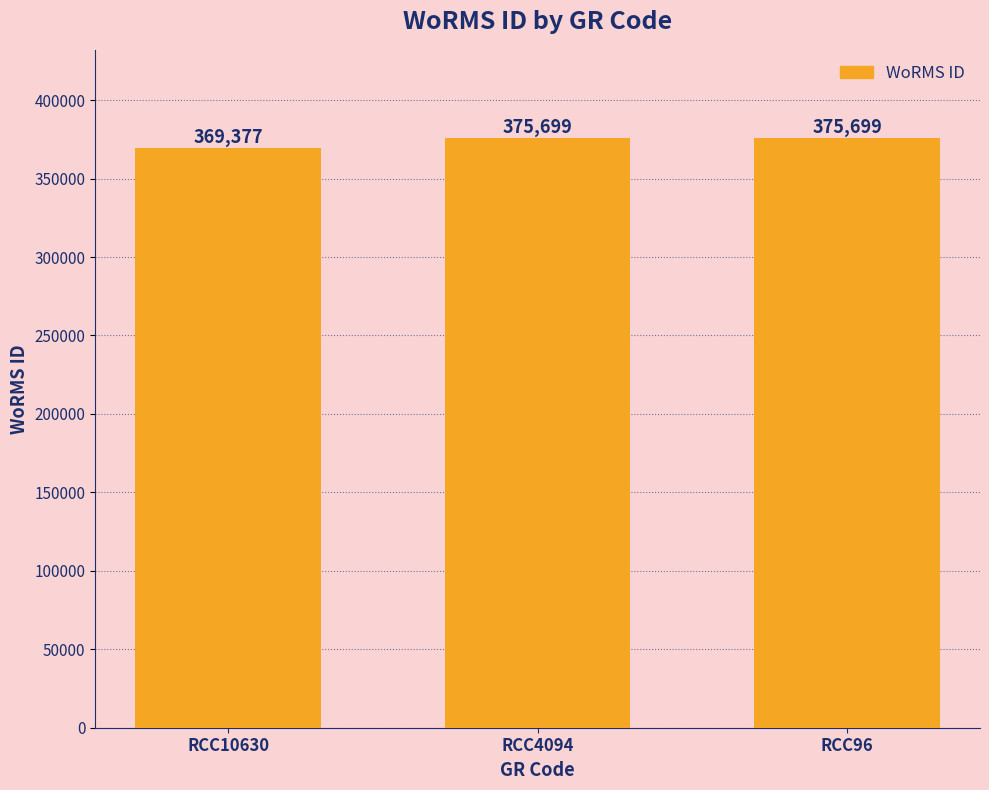

Are the bars grouped side by side (vs. stacked)?

No